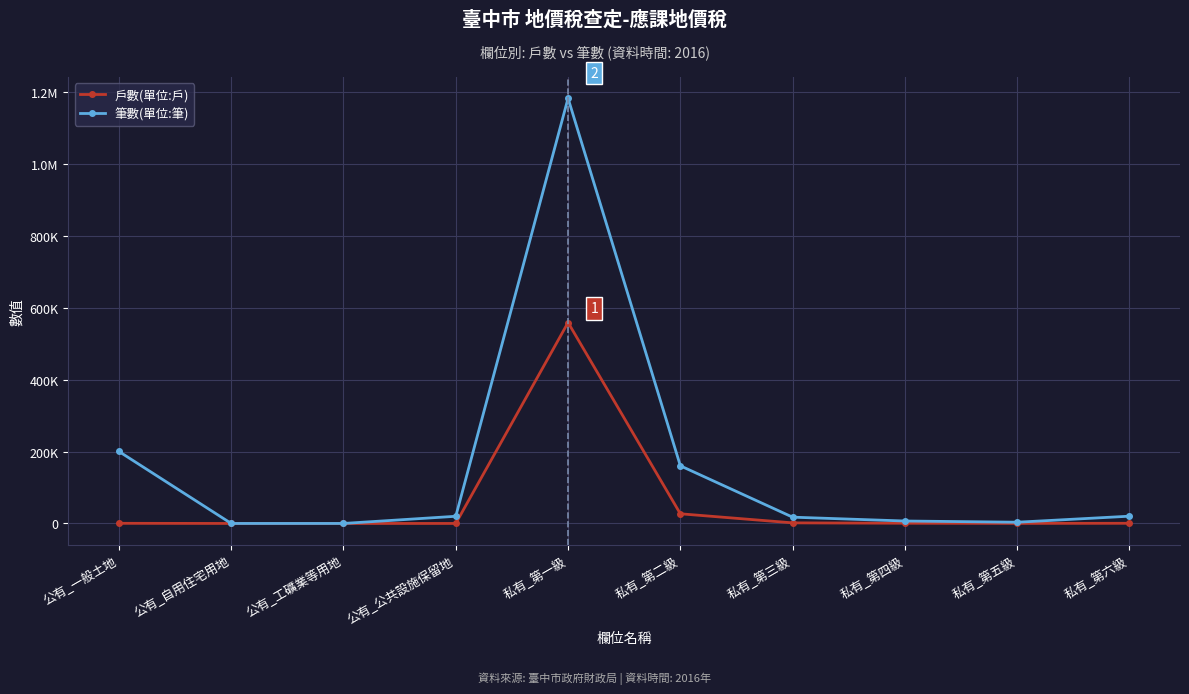

At how many categories does at least one series exceed 47169?

3